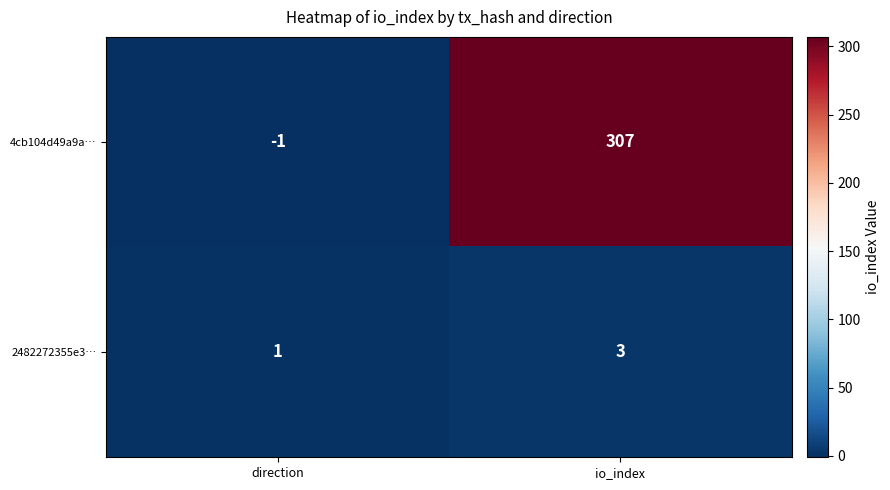

At which category is the sum across all series the highest?

io_index